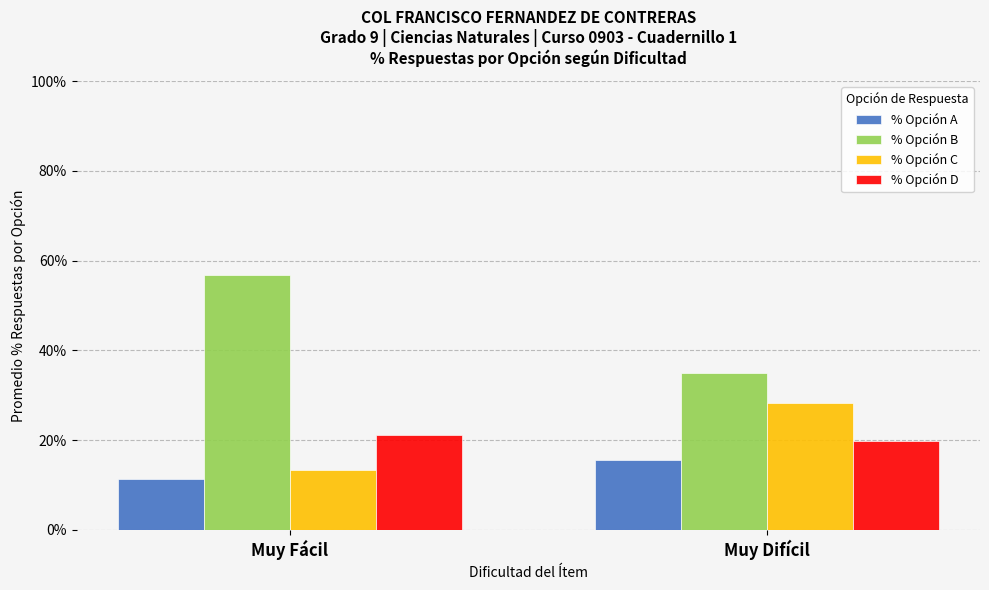

What is the label of the 2nd bar from the right?

Muy Fácil